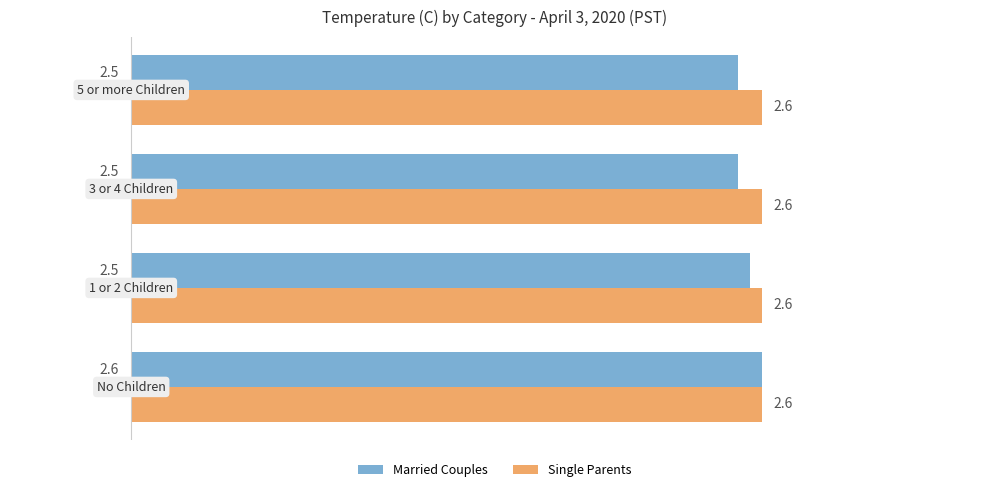

Which series has the largest total across all categories?

Single Parents